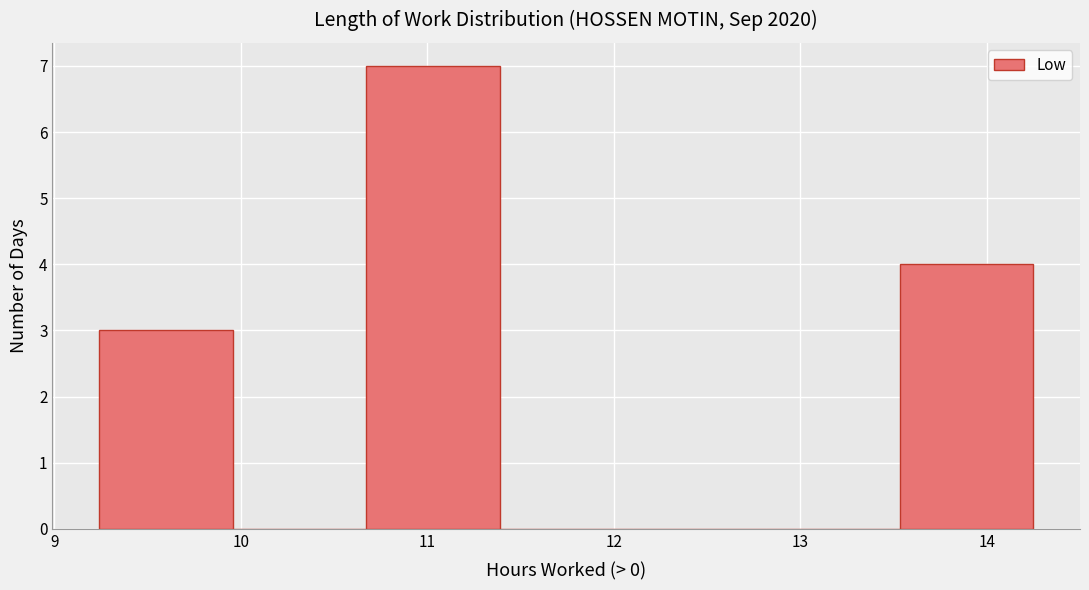

Reading left to right, list every bar in this chart as the range it spans on the x-axis followed by its height. Neither the bar edges nor the heights are printed on the chart, so give them approximately, as read against the axes.

9.2 to 10.0: 3
10.0 to 10.7: 0
10.7 to 11.4: 7
11.4 to 12.1: 0
12.1 to 12.8: 0
12.8 to 13.5: 0
13.5 to 14.3: 4